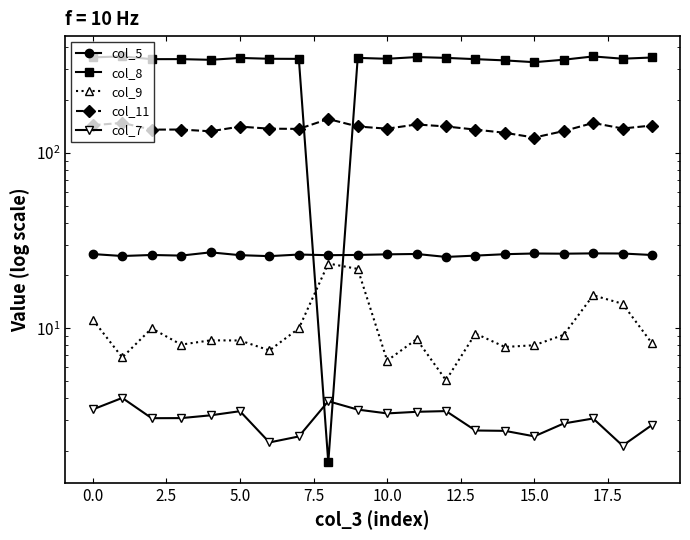

What position from the left is 18?

19